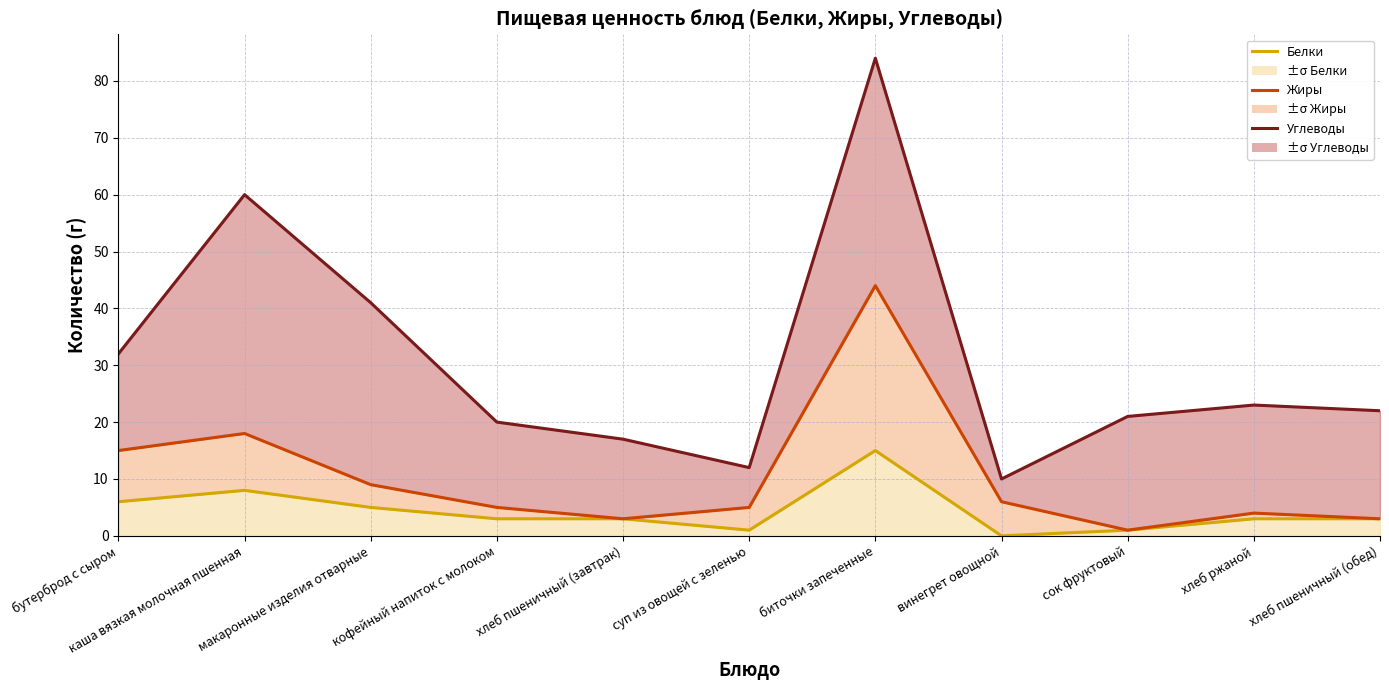

The Углеводы series shows 33 at хлеб ржаной. True or false?

False